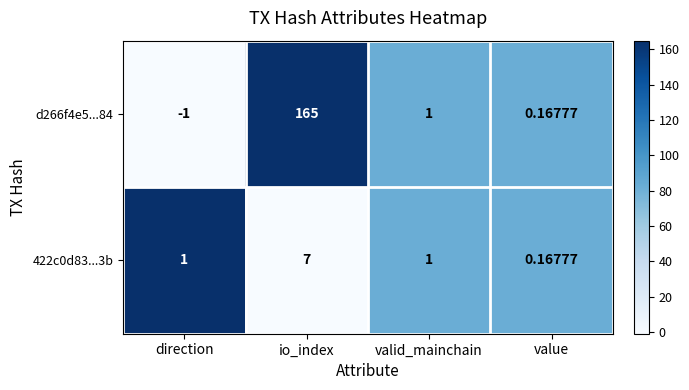

At which category is the sum across all series the highest?

io_index